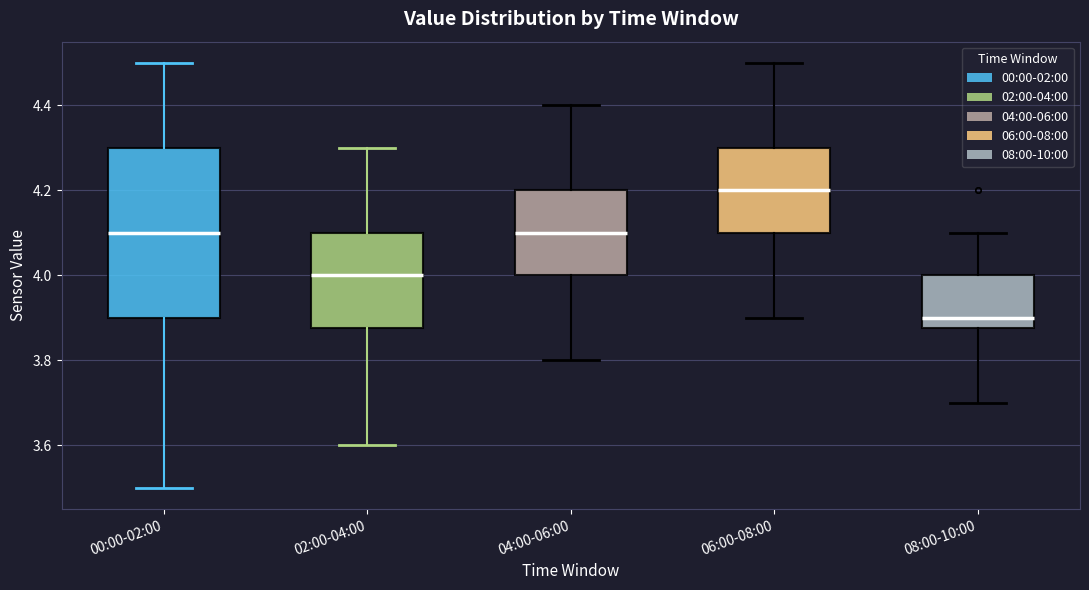

Which box's median line is the lowest?

08:00-10:00